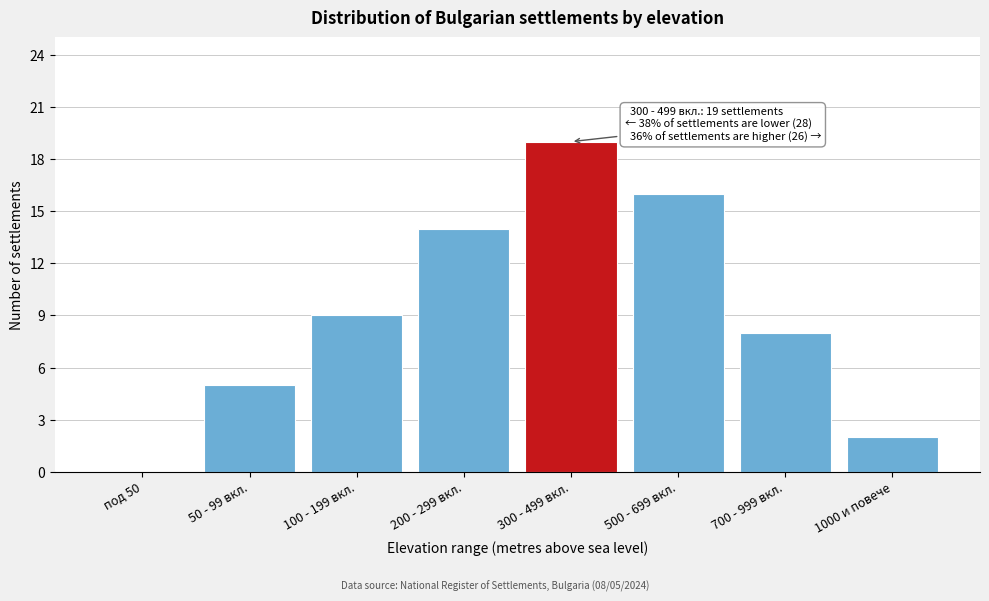

Reading left to right, what are all the values shown in this chart?

под 50=0	50 - 99 вкл.=5	100 - 199 вкл.=9	200 - 299 вкл.=14	300 - 499 вкл.=19	500 - 699 вкл.=16	700 - 999 вкл.=8	1000 и повече=2